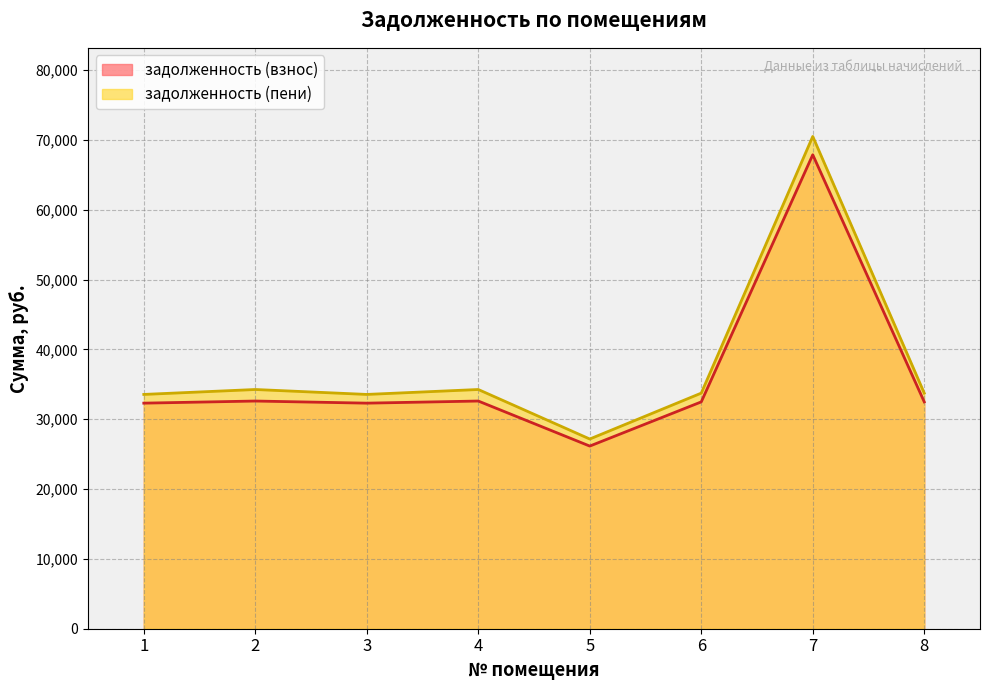

Reading right to left, extract all data points from this chart.

задолженность (взнос): 32478.2	67862.2	32478.2	26151.5	32600.6	32298.1	32600.6	32298.1
задолженность (пени): 33733.7	70485.4	33733.7	27162.4	34251.8	33546.6	34251.8	33546.6